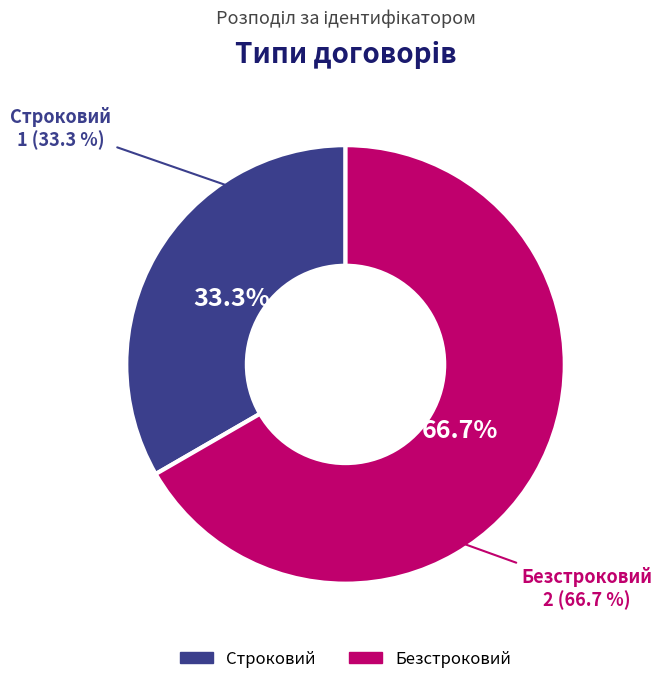

Combined, do Строковий and Безстроковий account for over 50%?

Yes